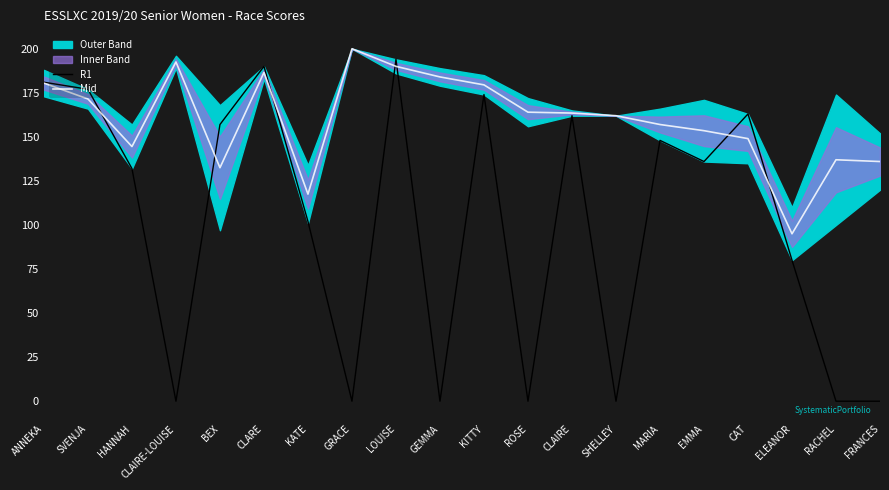

What is the difference between the maximum and minimum values in the R1 series?

194.0